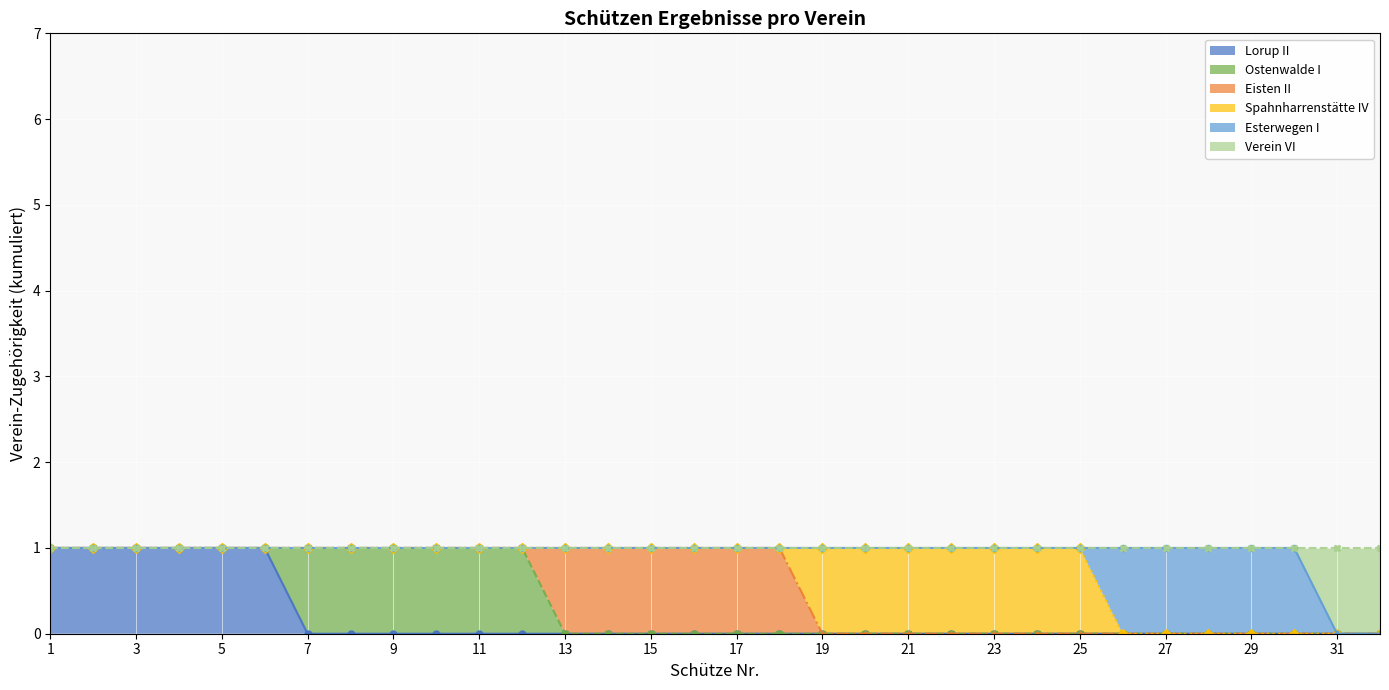

The Eisten II series shows 1 at 18. True or false?

False